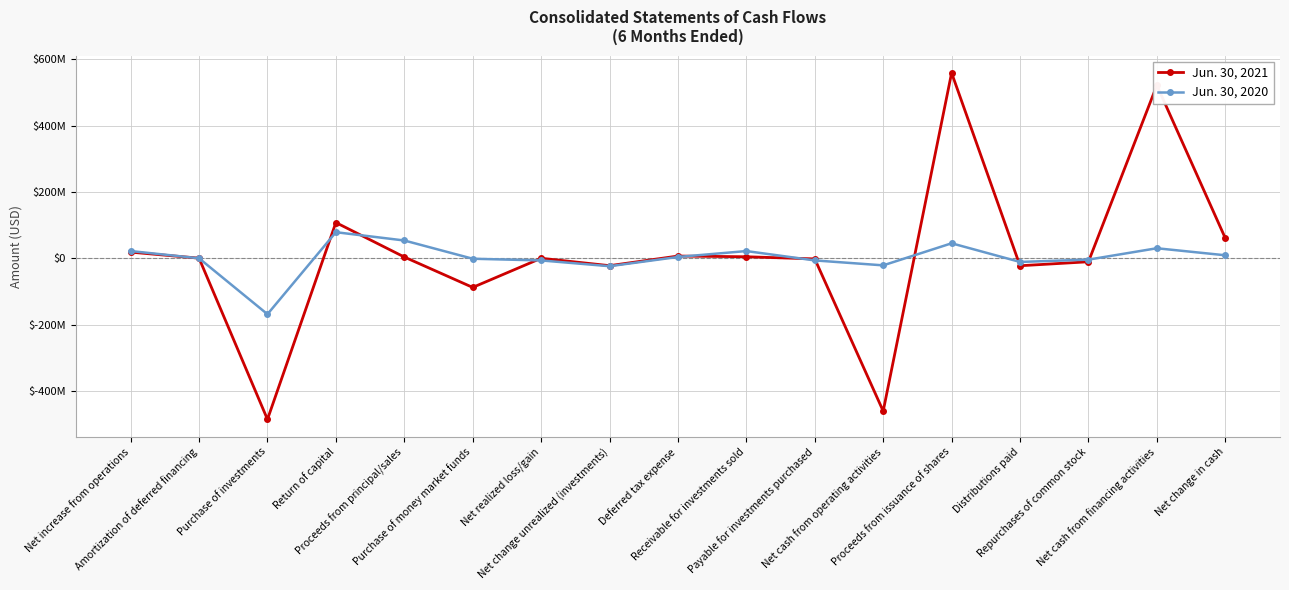

The Jun. 30, 2020 series shows -10898563 at Distributions paid. True or false?

True